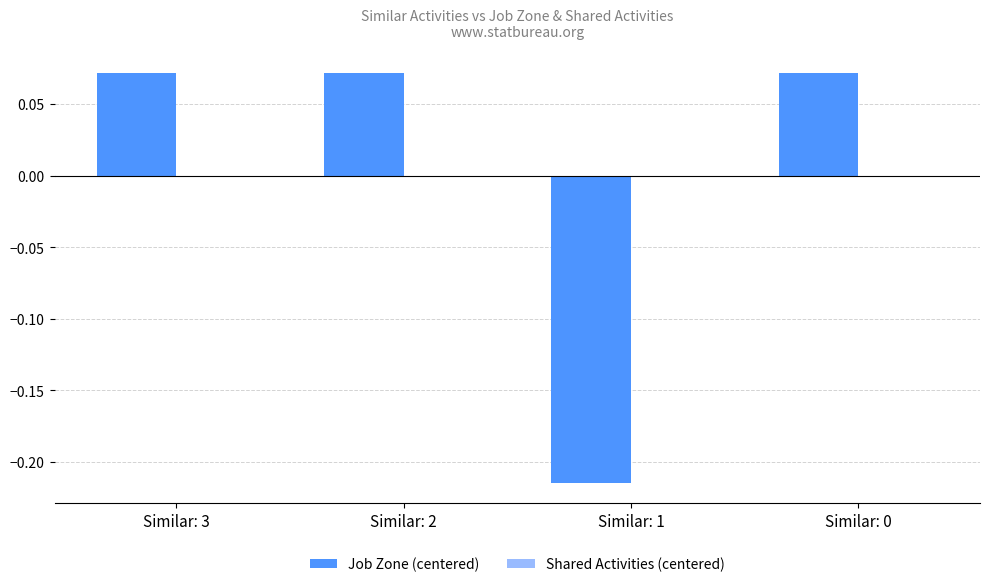

What is the difference between the maximum and minimum values?

0.3